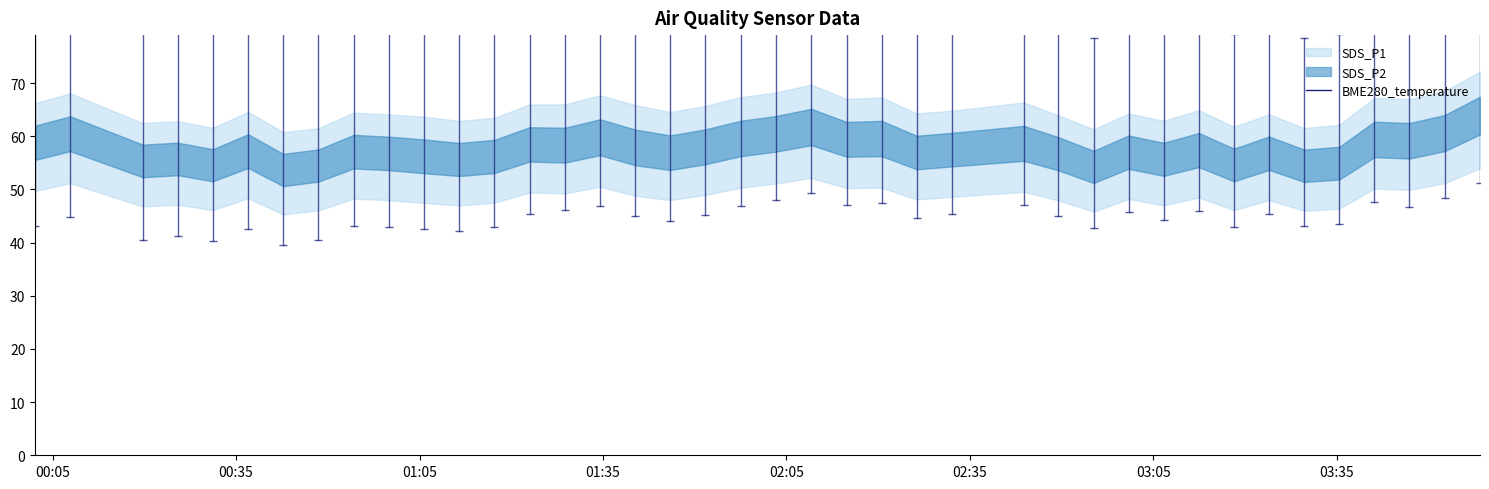

What is the total value across all series at 2022/05/05 03:06:41?

124.1